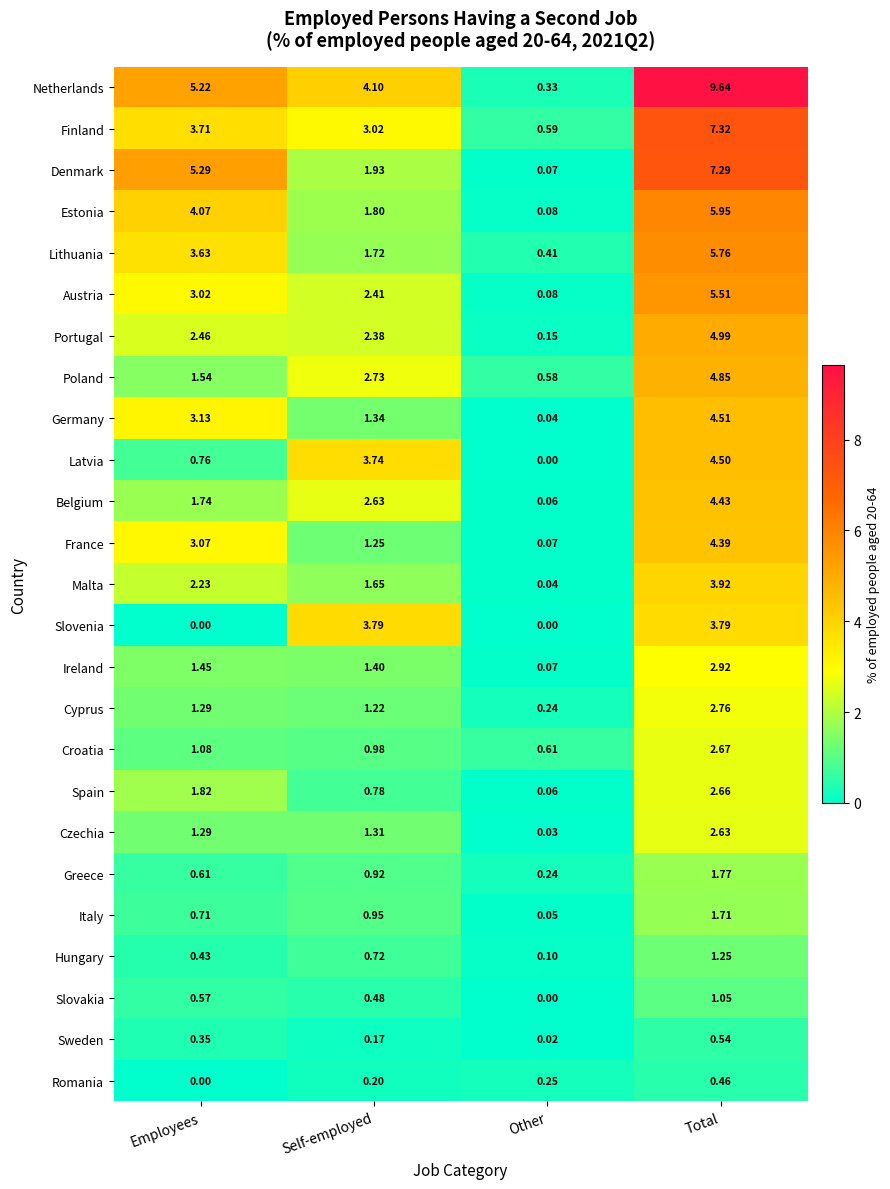

At how many categories does at least one series exceed 7?

1